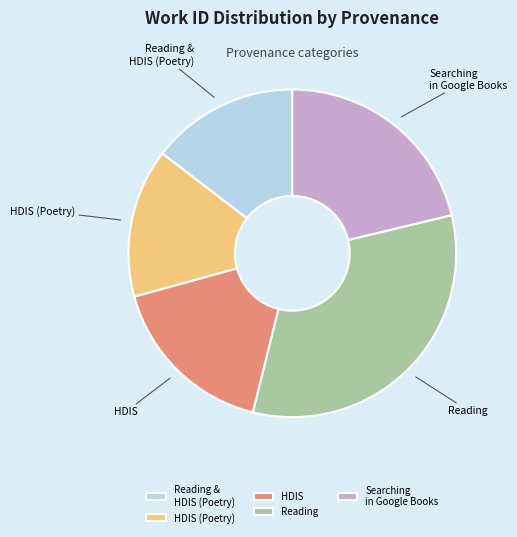

Approximately how many times larger is the value at HDIS compared to Reading & HDIS (Poetry)?

1.2